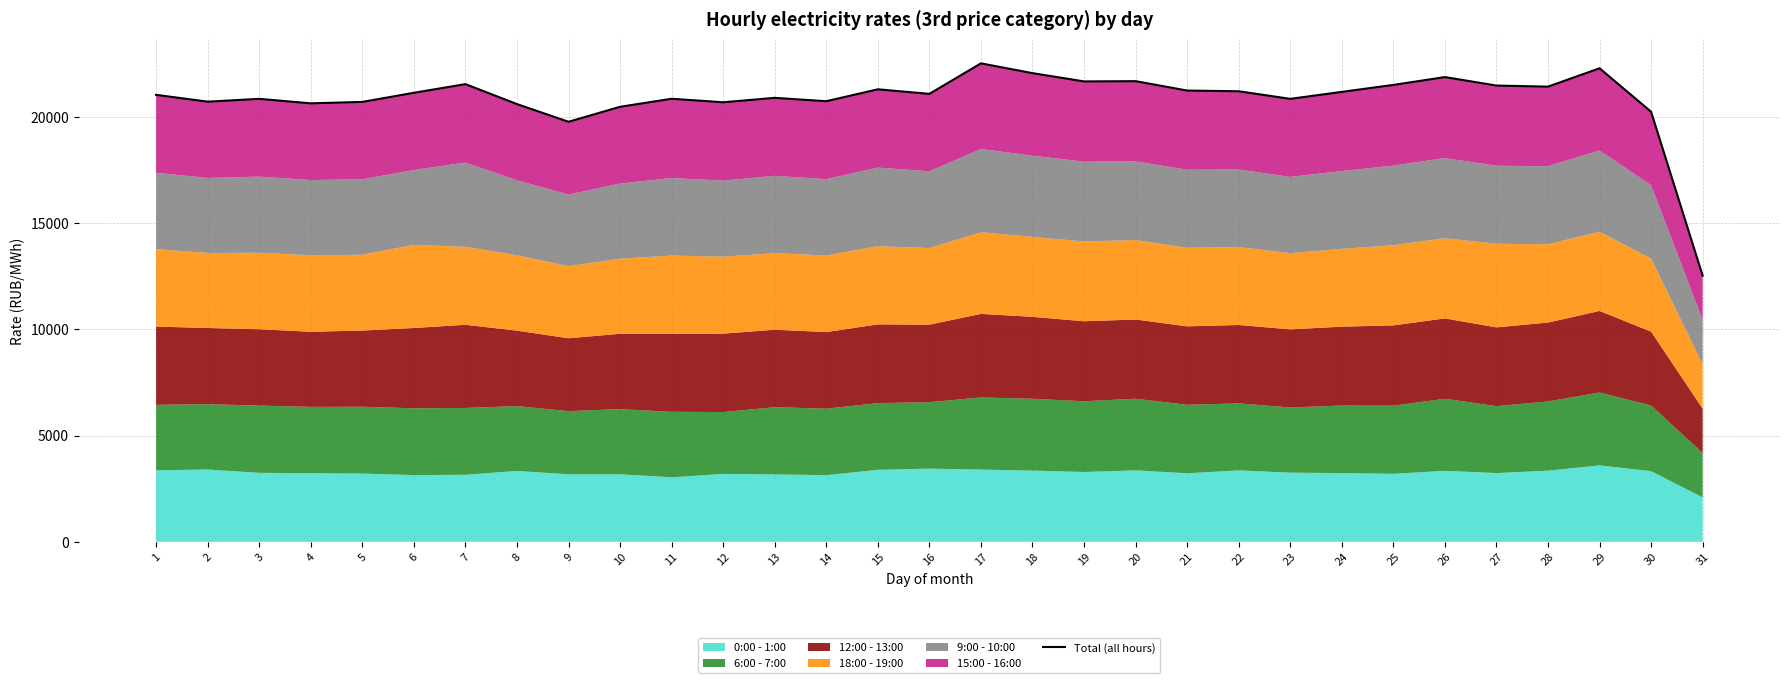

What is the change in value from 10 to 20?

+1206.6